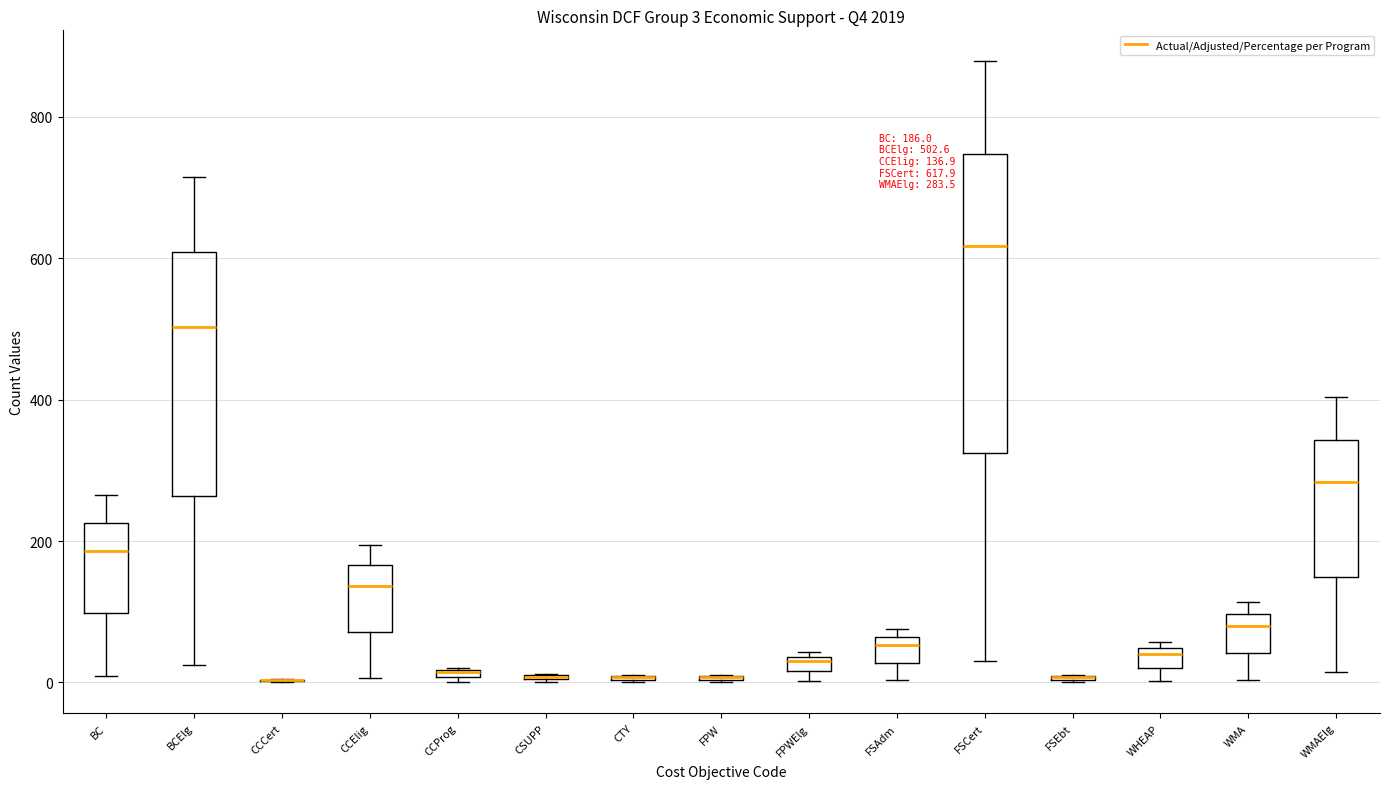

Which box is the tallest, from its lower edge to its upper edge?

FSCert